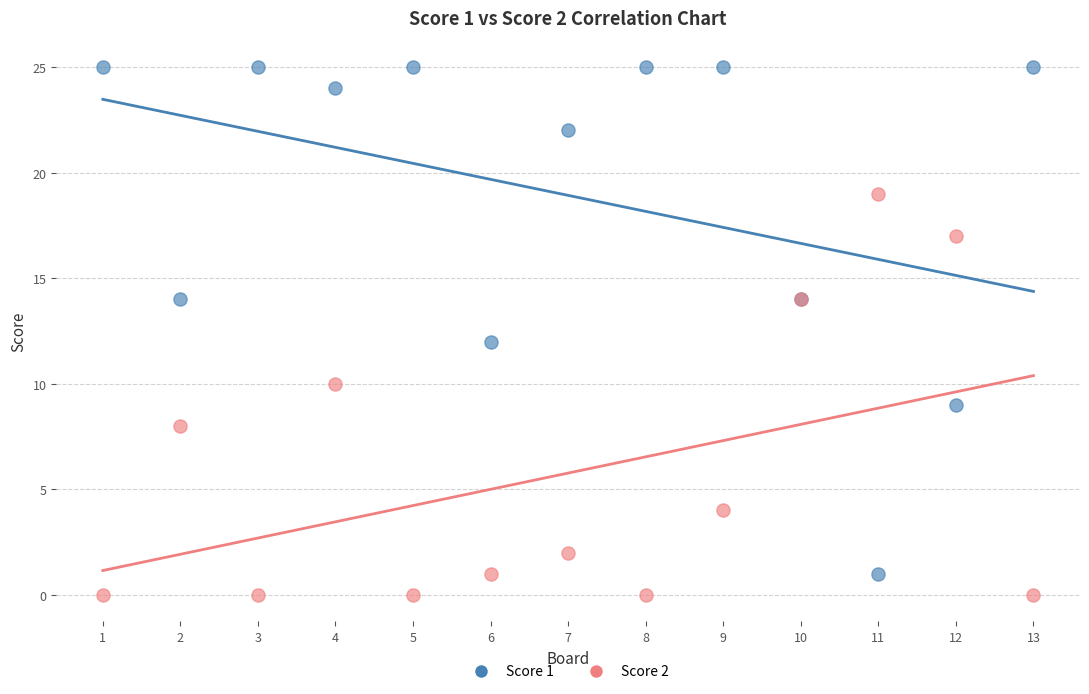

Which series contains the highest Y value?

Score 1